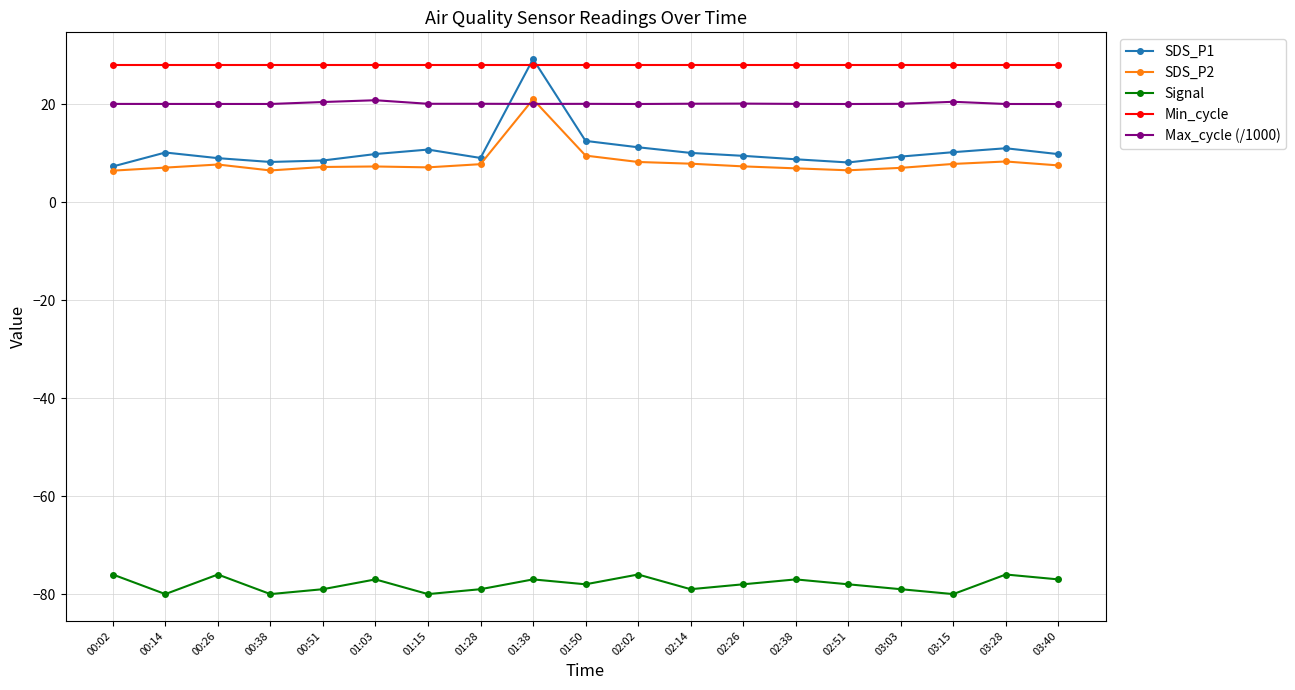

What value does the SDS_P2 series have at 01:15?

7.1